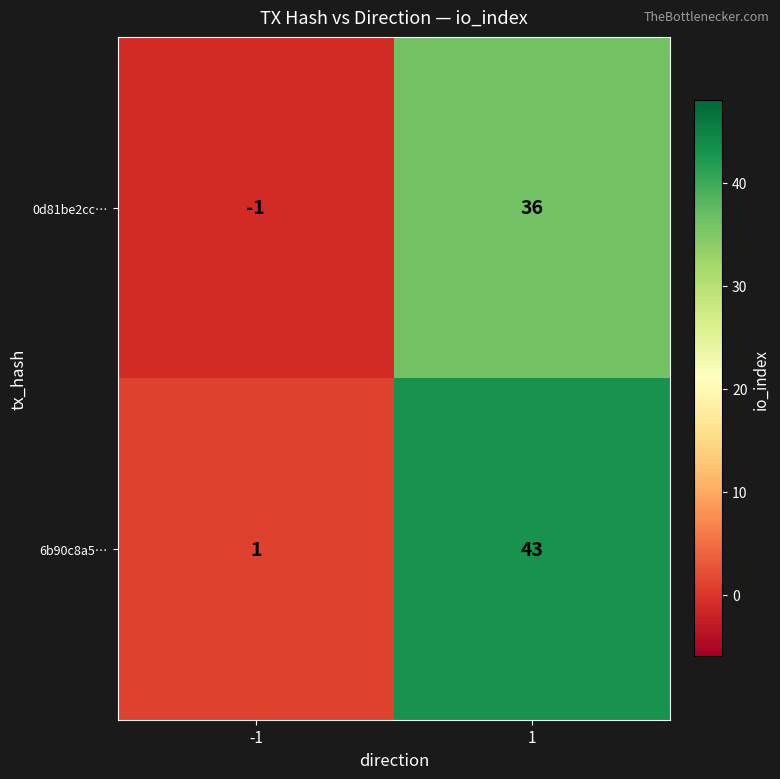

Is it true that 0d81be2cc… equals 0 at -1?

False